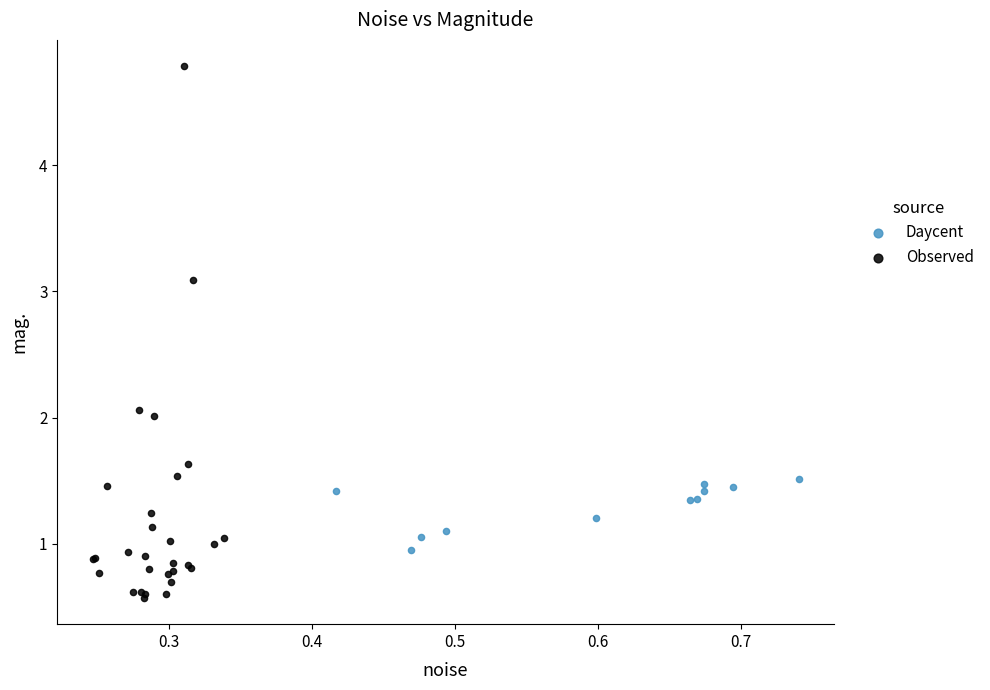

Which series reaches the maximum Y coordinate?

Observed